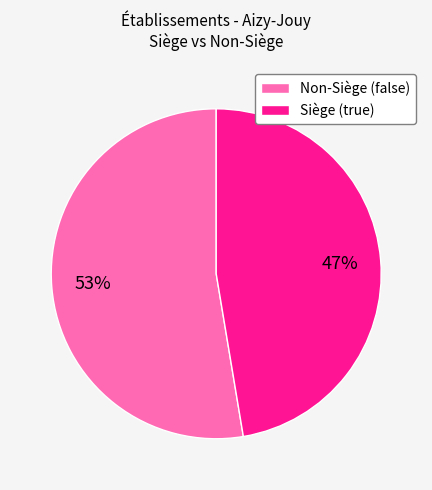

How many segments does this pie chart have?

2